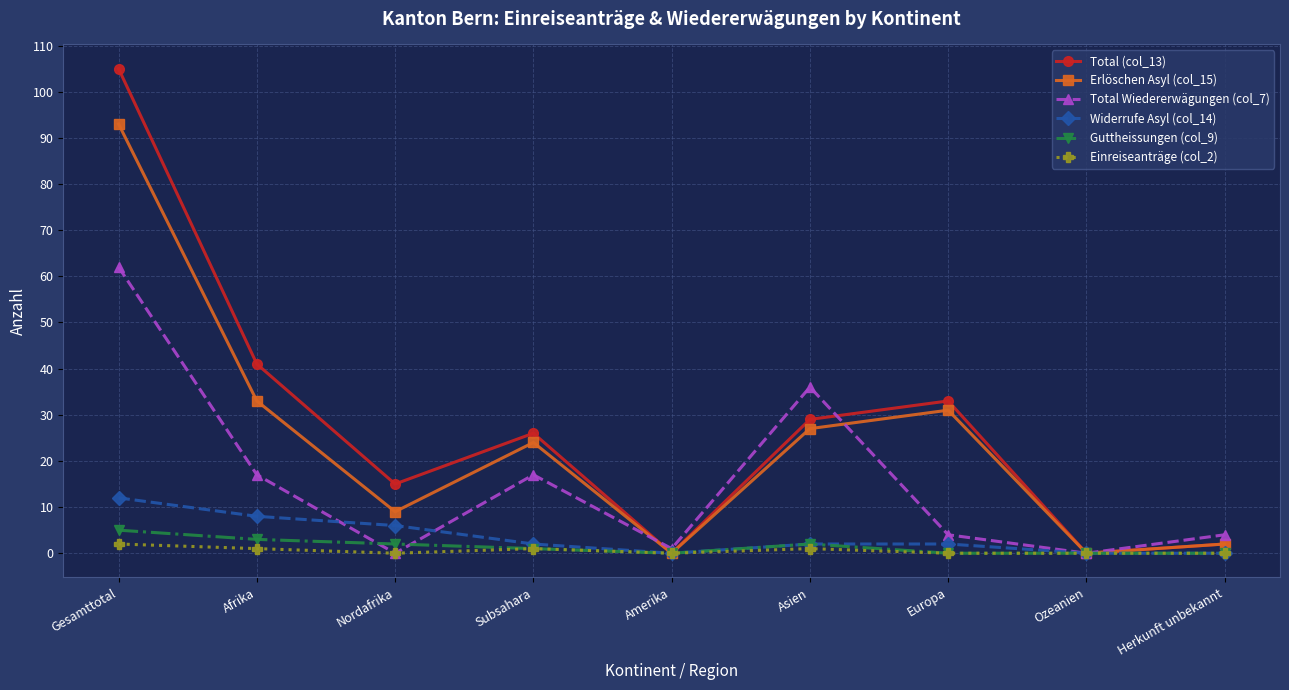

Which category has the highest value in the Einreiseanträge (col_2) series?

Gesamttotal